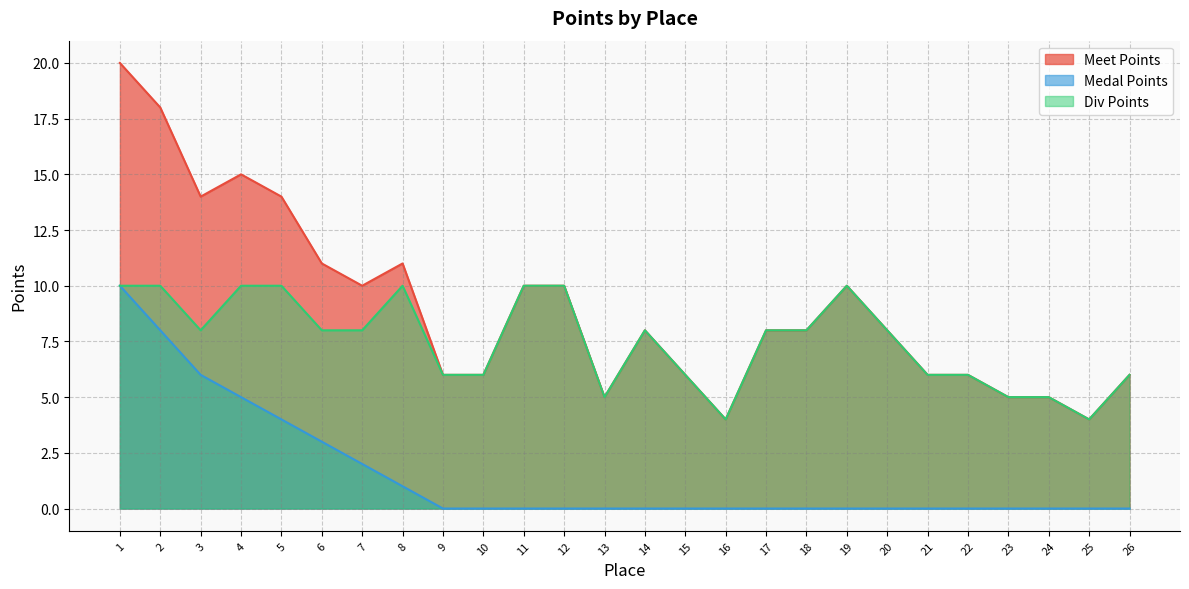

What is the difference between the maximum and second lowest values in the Meet Points series?

16